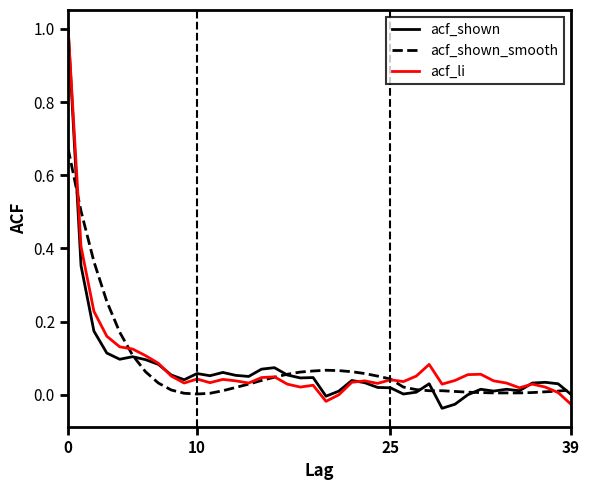

Which series ends up on top after the final intersection of acf_li and acf_shown_smooth?

acf_shown_smooth